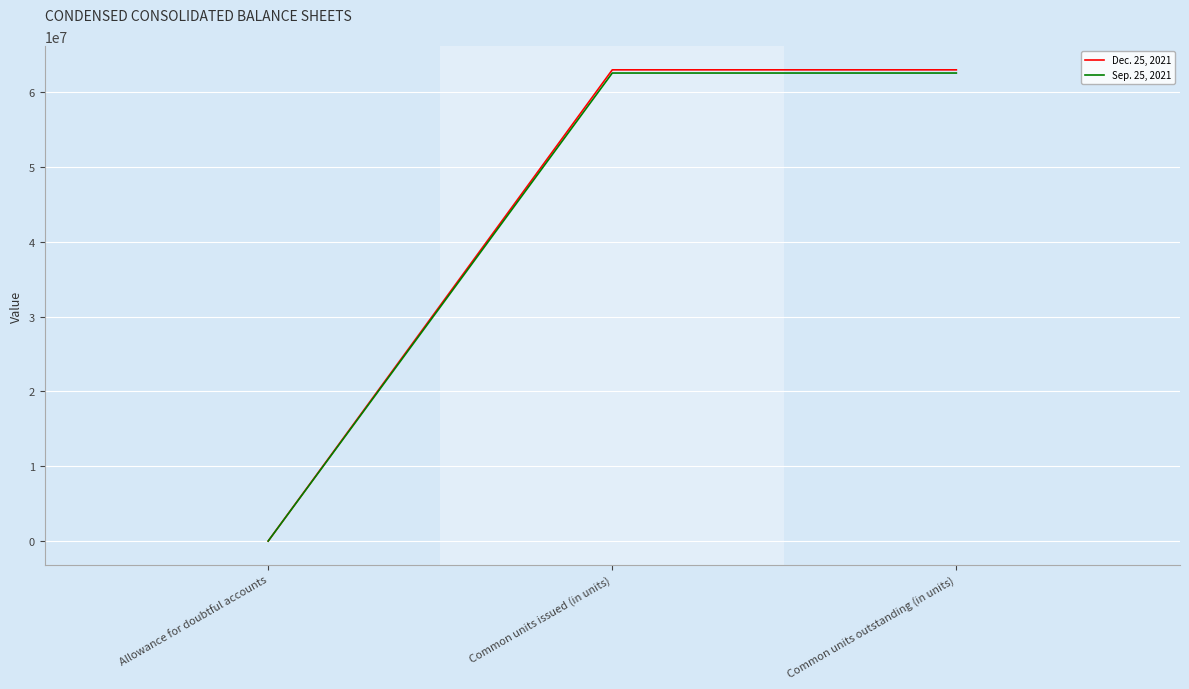

Rank the series at Common units issued (in units) from highest to lowest value.

Dec. 25, 2021, Sep. 25, 2021